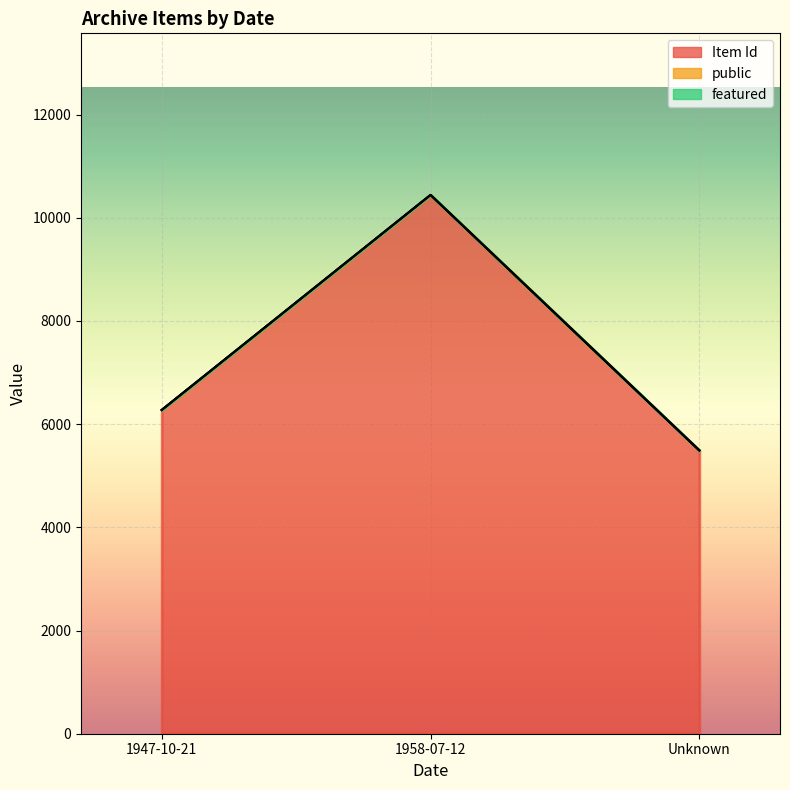

What is the spread (max minus min) of values at 1947-10-21?

6275